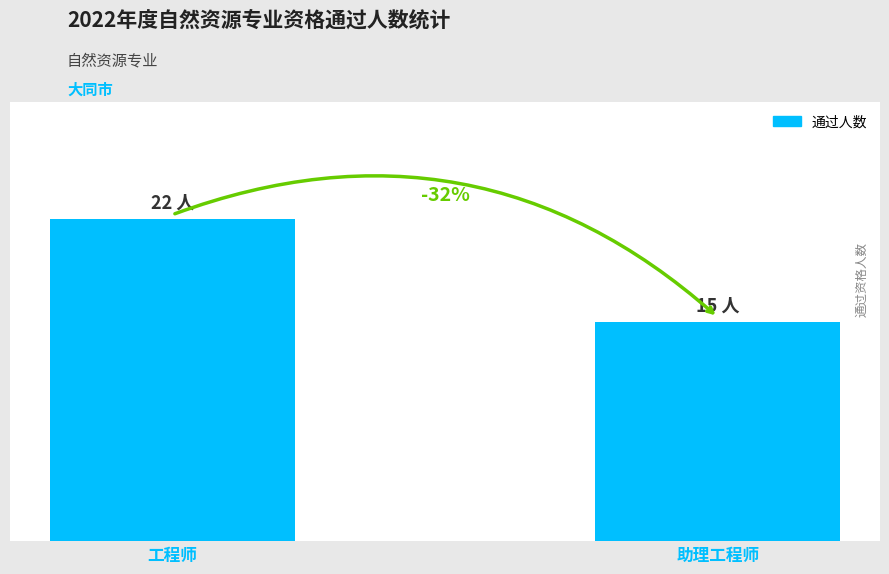

Reading left to right, transcribe all the data shown in this chart.

22	15